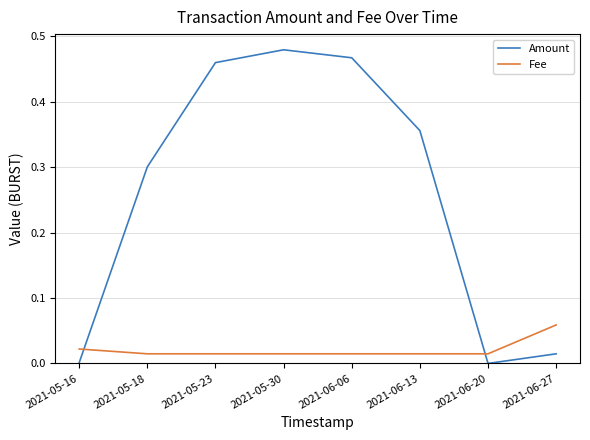

Where do Amount and Fee first cross each other?

2021-05-16 and 2021-05-18